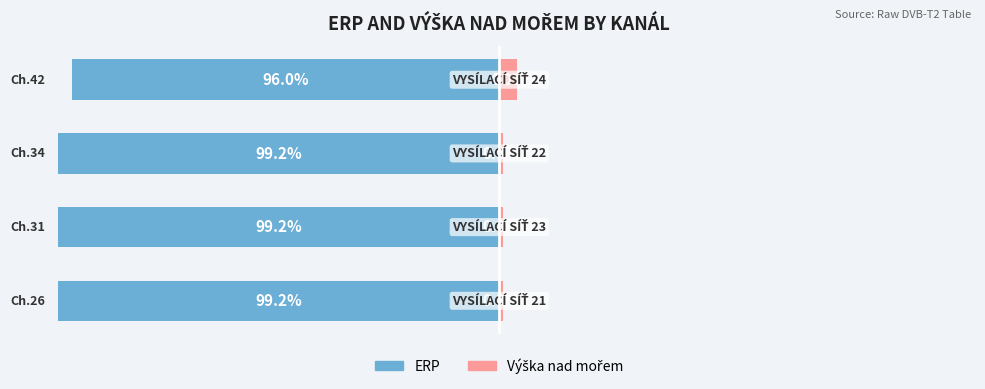

What is the value of the ERP bar at the 3rd from the left?

-99.2